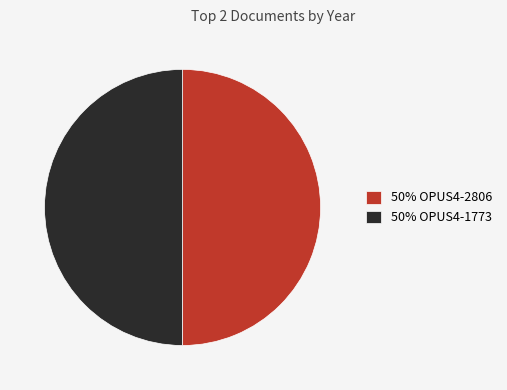

Is it true that 50% OPUS4-2806 is 44% of the pie?

False